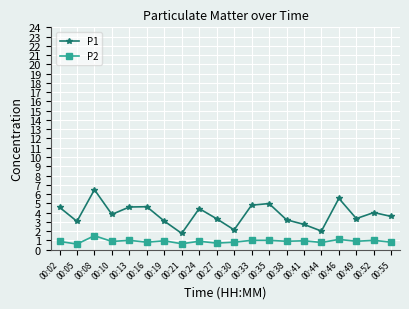

What is the total value across all series at 00:08?

8.0